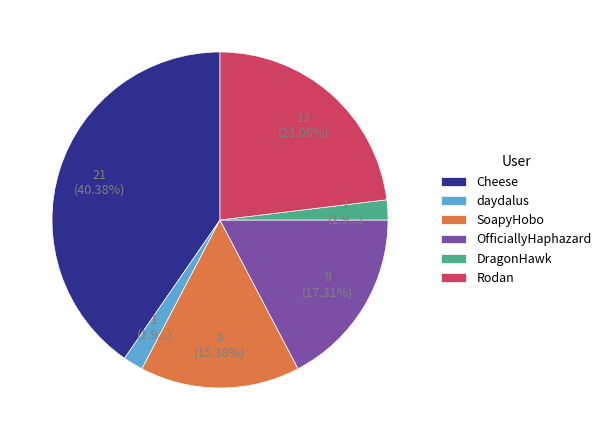

Do OfficiallyHaphazard and daydalus together represent more than half of the pie?

No